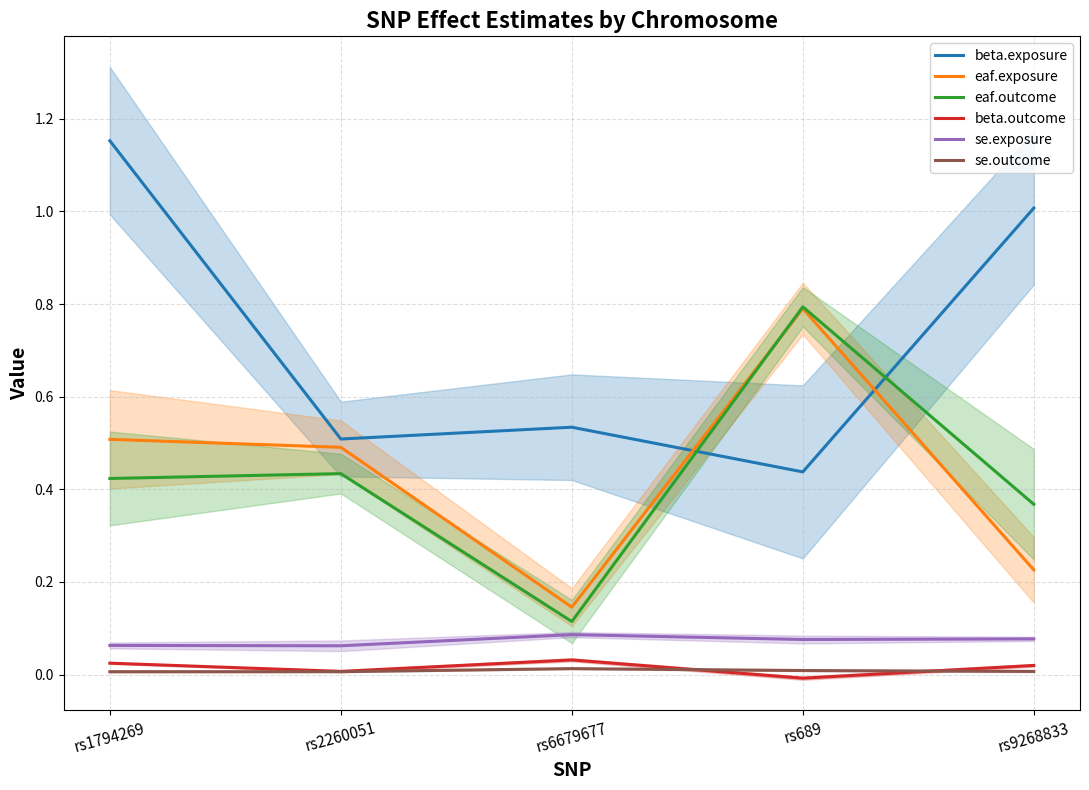

True or false: eaf.outcome has more than 0 interior local peaks.

True